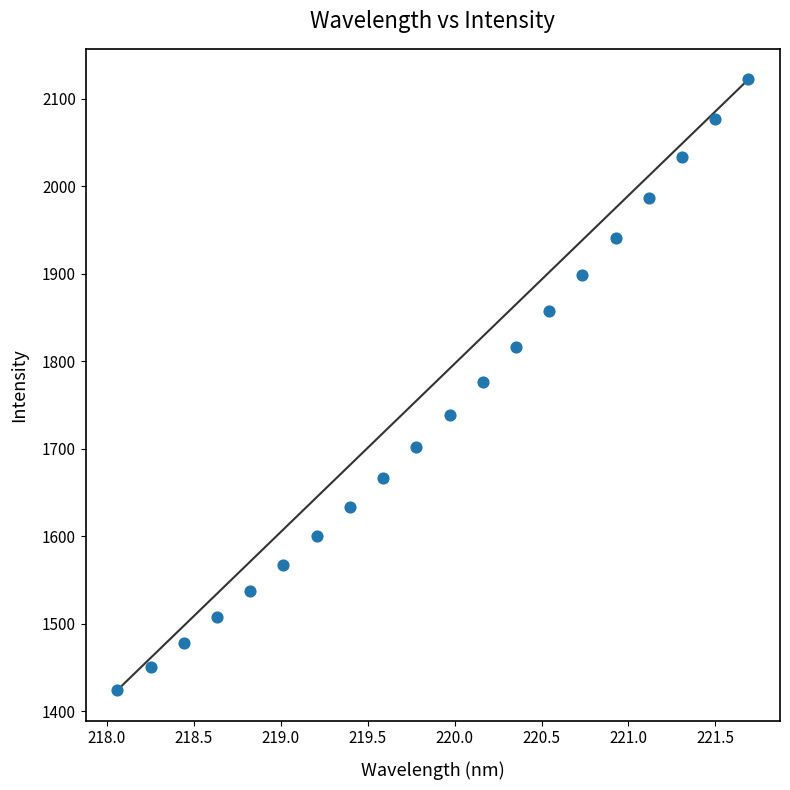

What is the range of Y values (max minus min)?

697.7